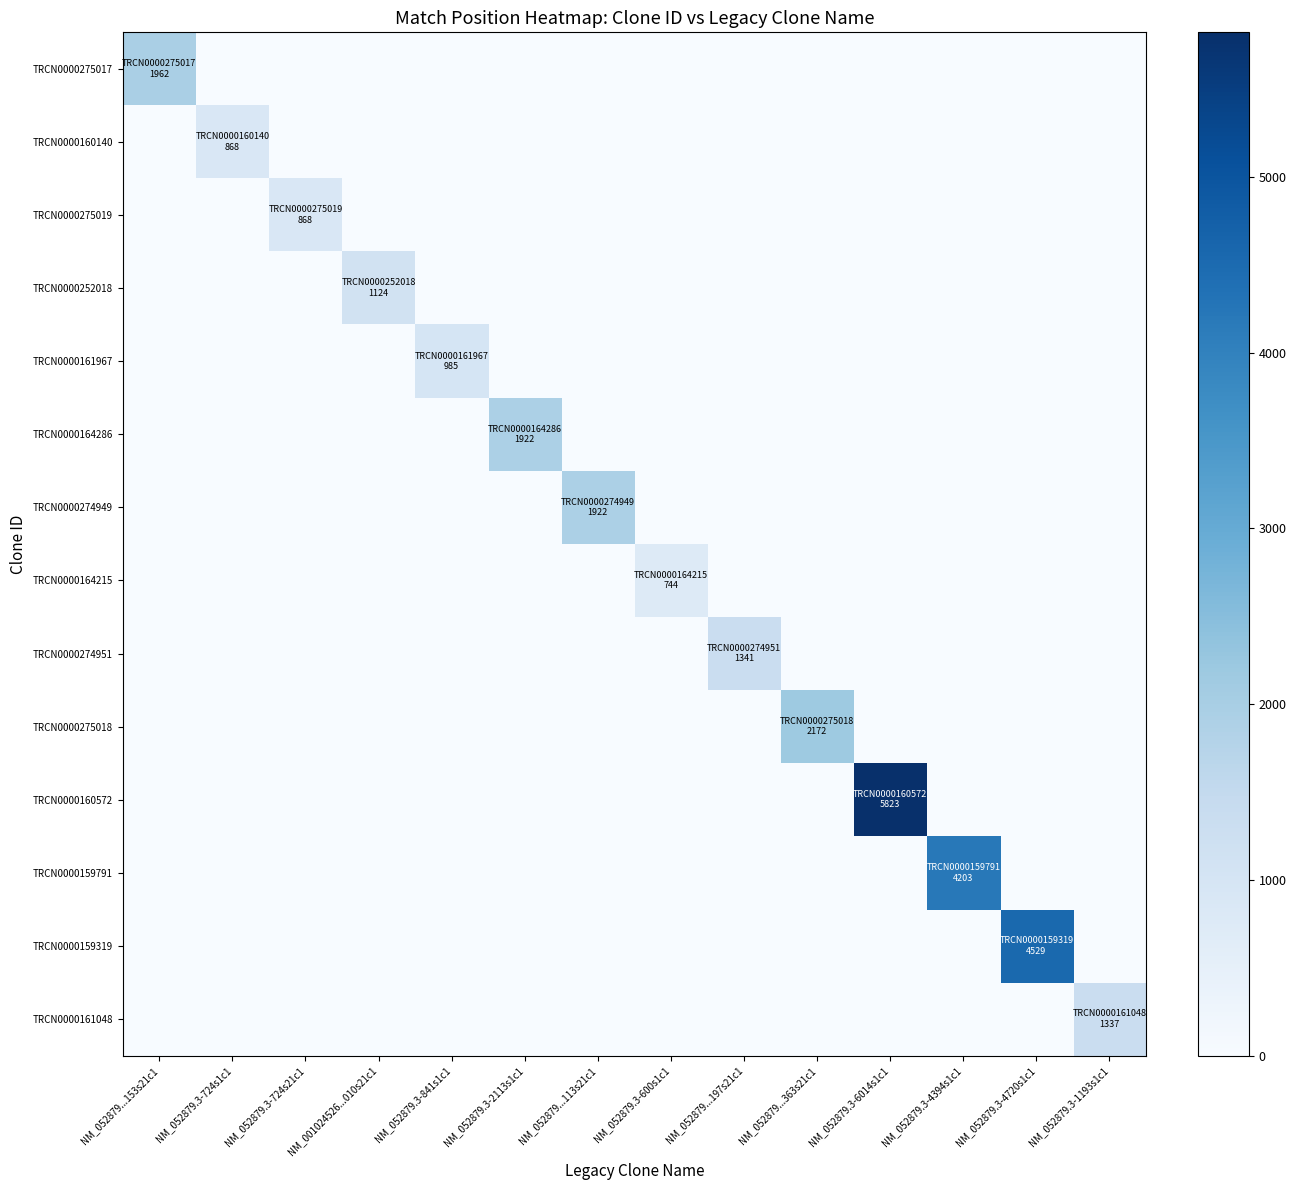

At how many categories does at least one series exceed 5260?

1